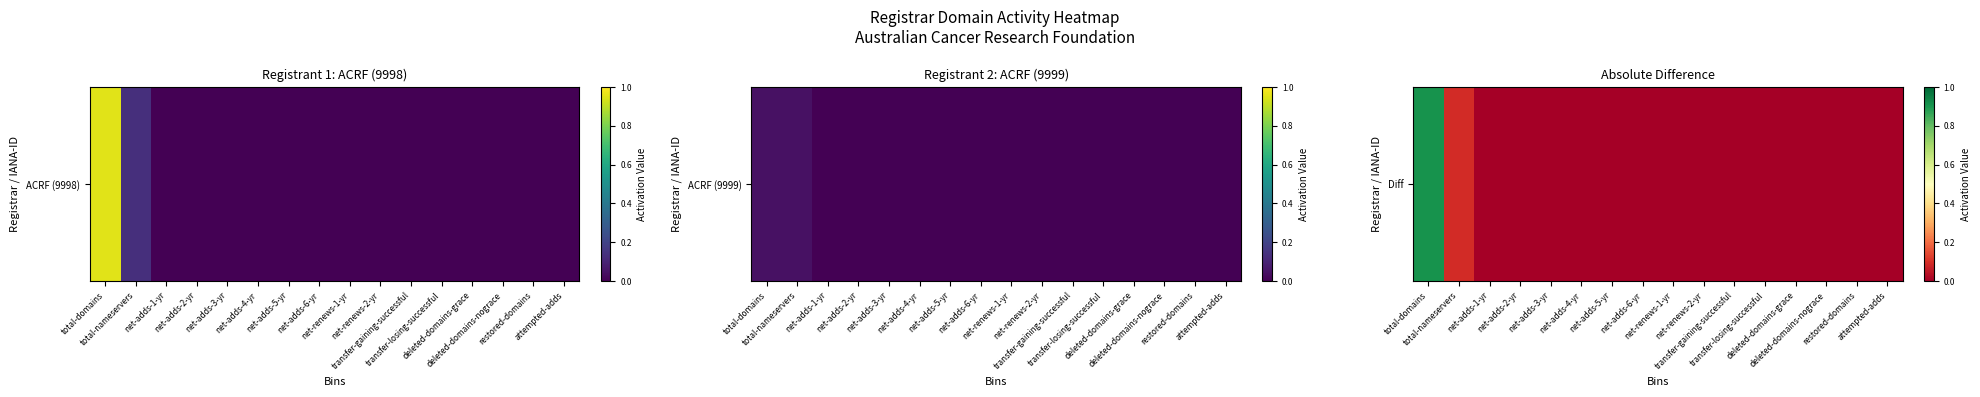

List the labels in order of value, largest first.

total-domains, total-nameservers, net-adds-1-yr, net-adds-2-yr, net-adds-3-yr, net-adds-4-yr, net-adds-5-yr, net-adds-6-yr, net-renews-1-yr, net-renews-2-yr, transfer-gaining-successful, transfer-losing-successful, deleted-domains-grace, deleted-domains-nograce, restored-domains, attempted-adds